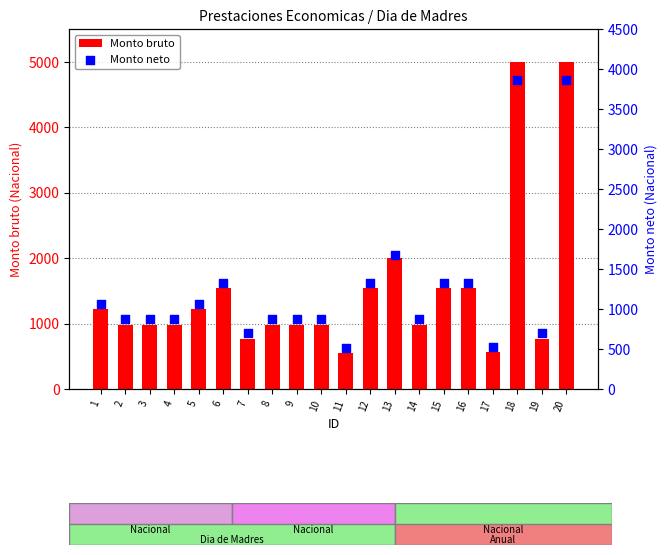

Is the value of Monto neto at 18 greater than the value of Monto bruto at 20?

No